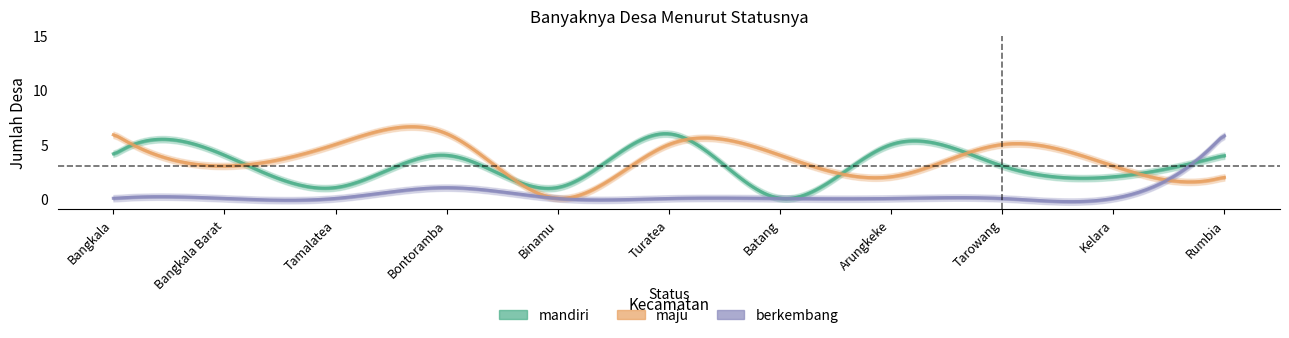

At which category does maju reach its first local valley?

Bangkala Barat